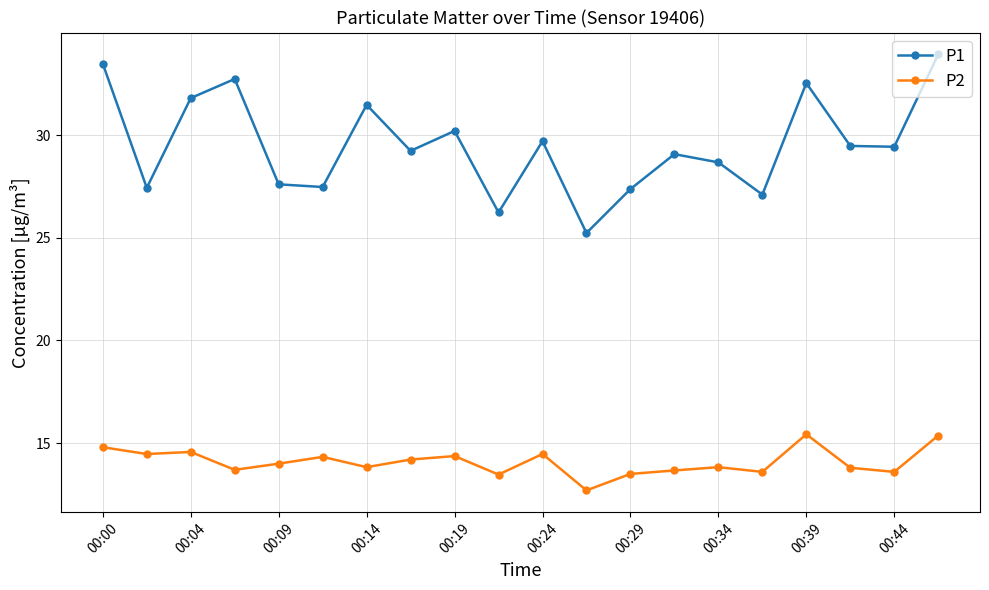

True or false: P1 and P2 intersect in this chart.

False